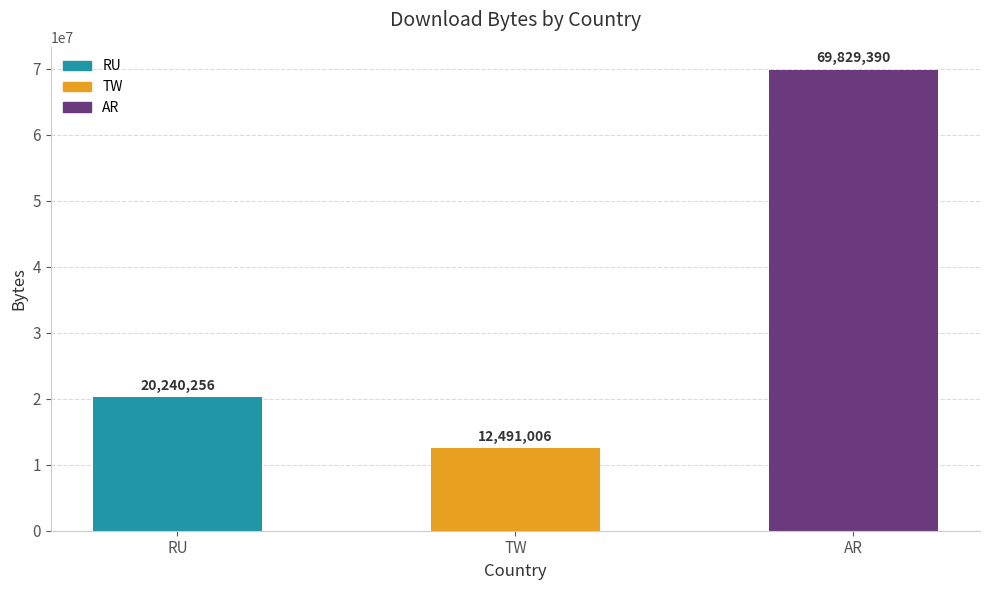

What is the ratio of the value at AR to the value at TW?

5.6